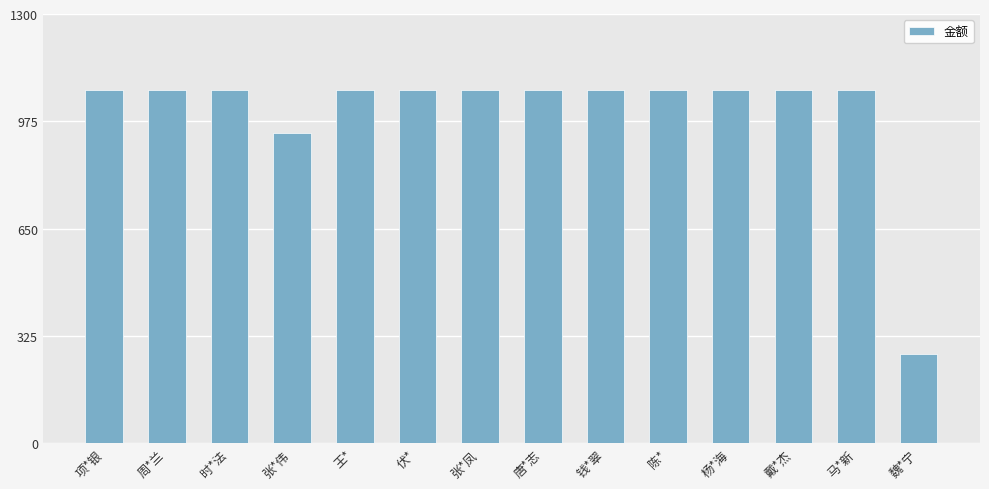

Does the chart contain any negative values?

No